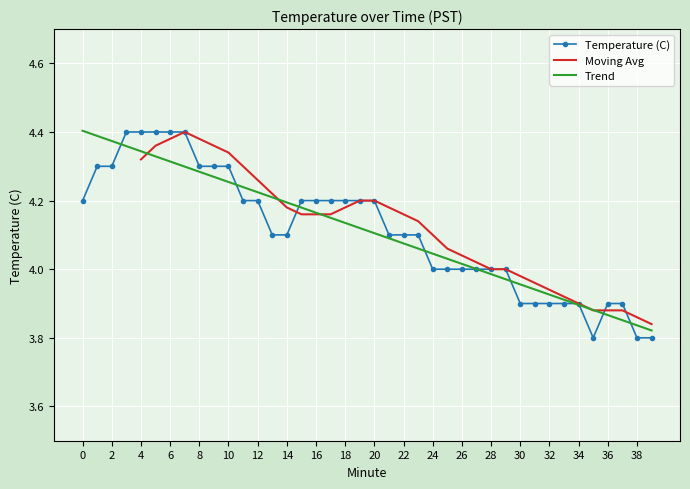

What is the value of the 28th point from the left?

4.0